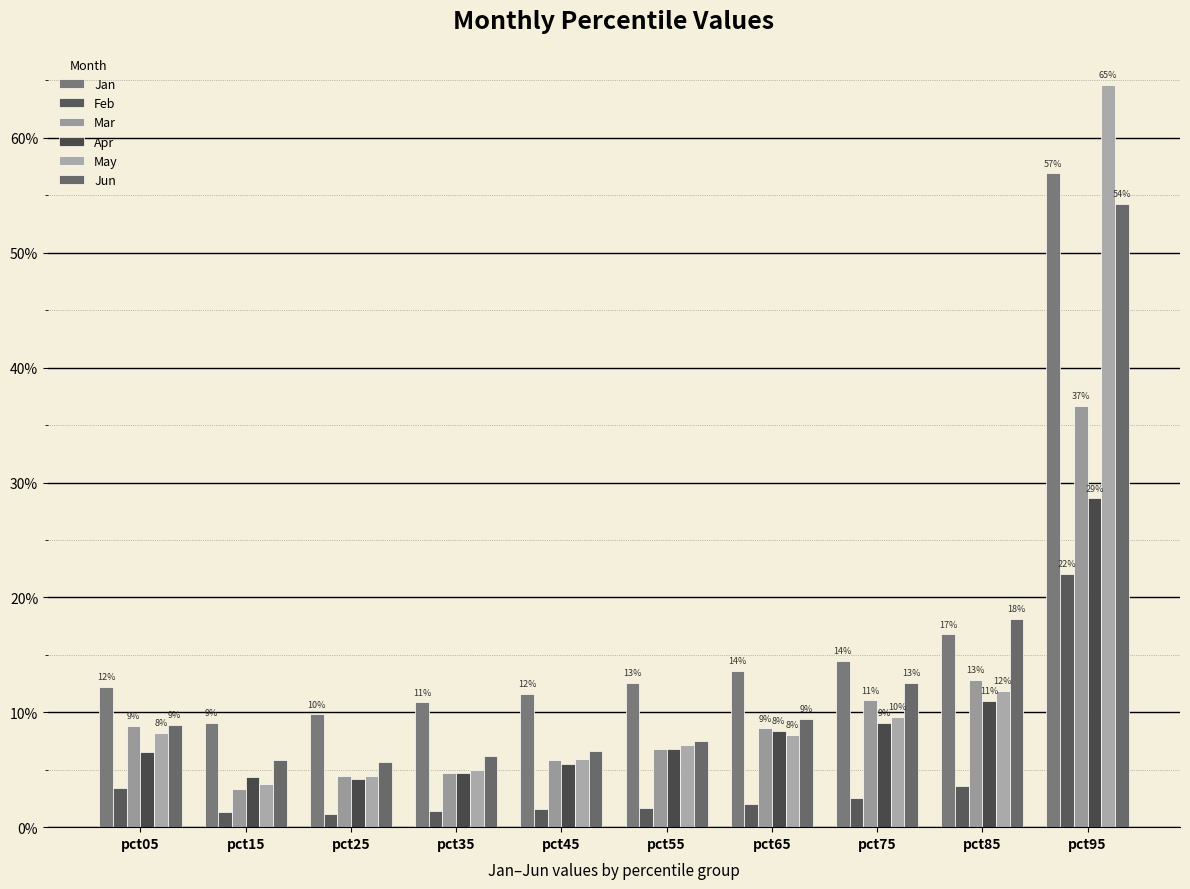

What is the average value of the Apr series?

0.1